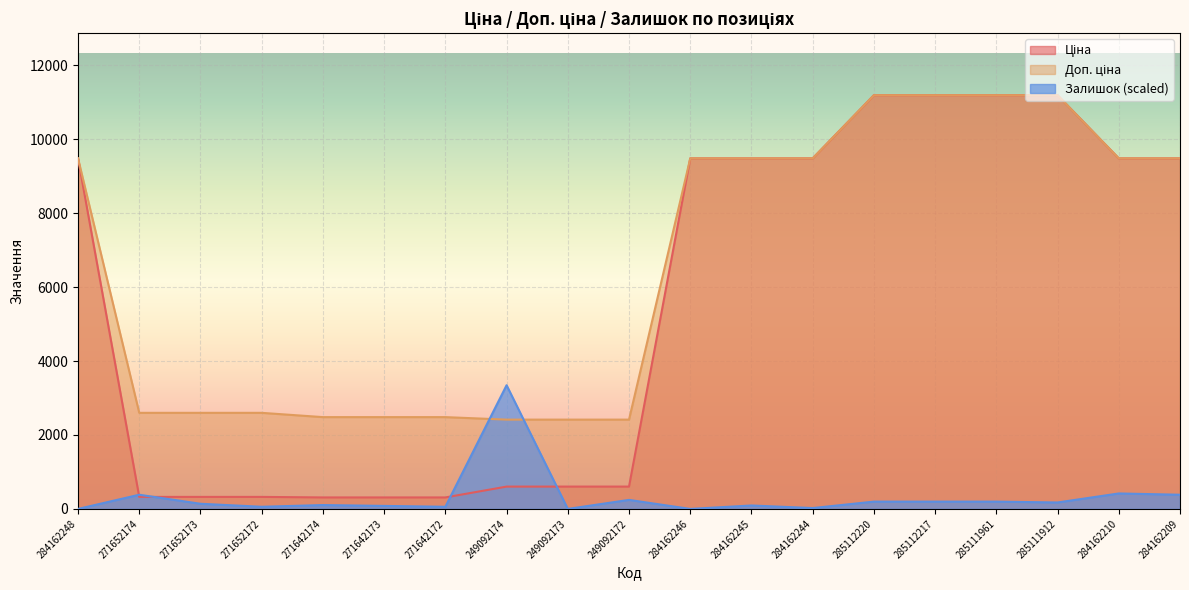

At how many categories does at least one series exceed 7250?

10